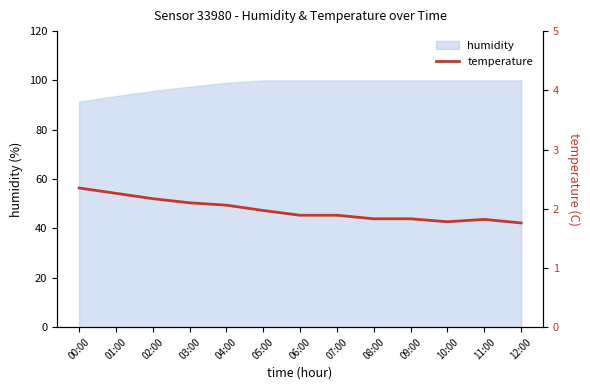

Rank the categories by value from lowest to highest.

12:00, 10:00, 11:00, 08:00, 09:00, 06:00, 07:00, 05:00, 04:00, 03:00, 02:00, 01:00, 00:00